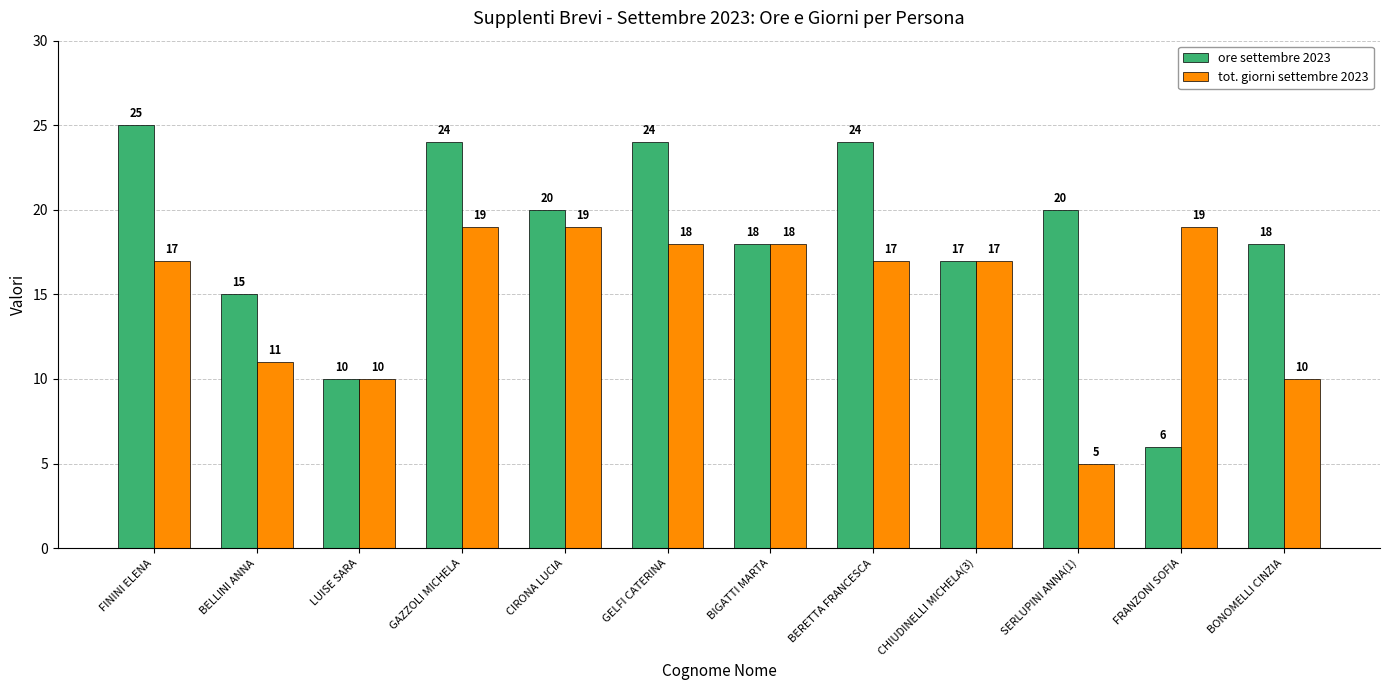

Reading left to right, list all the values displayed in this chart.

ore settembre 2023: 25	15	10	24	20	24	18	24	17	20	6	18
tot. giorni settembre 2023: 17	11	10	19	19	18	18	17	17	5	19	10